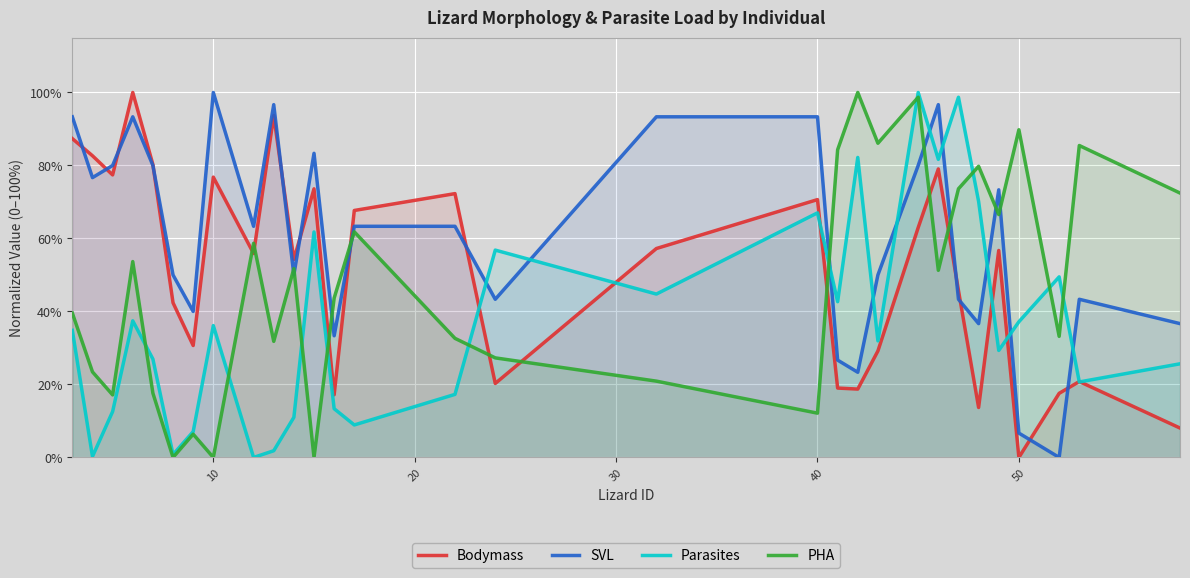

What are all the series names shown in the legend?

Bodymass, SVL, Parasites, PHA